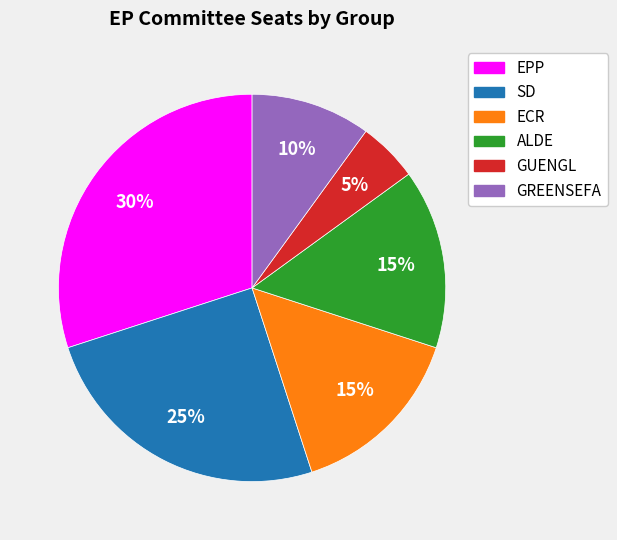

Does GREENSEFA account for over 50% of the chart?

No